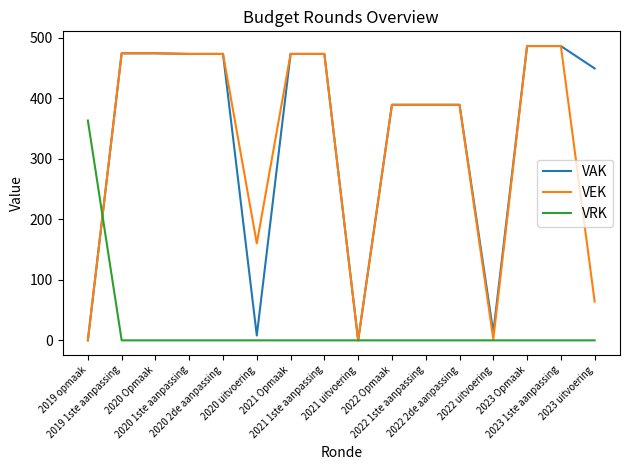

At how many categories does at least one series exceed 318?

13